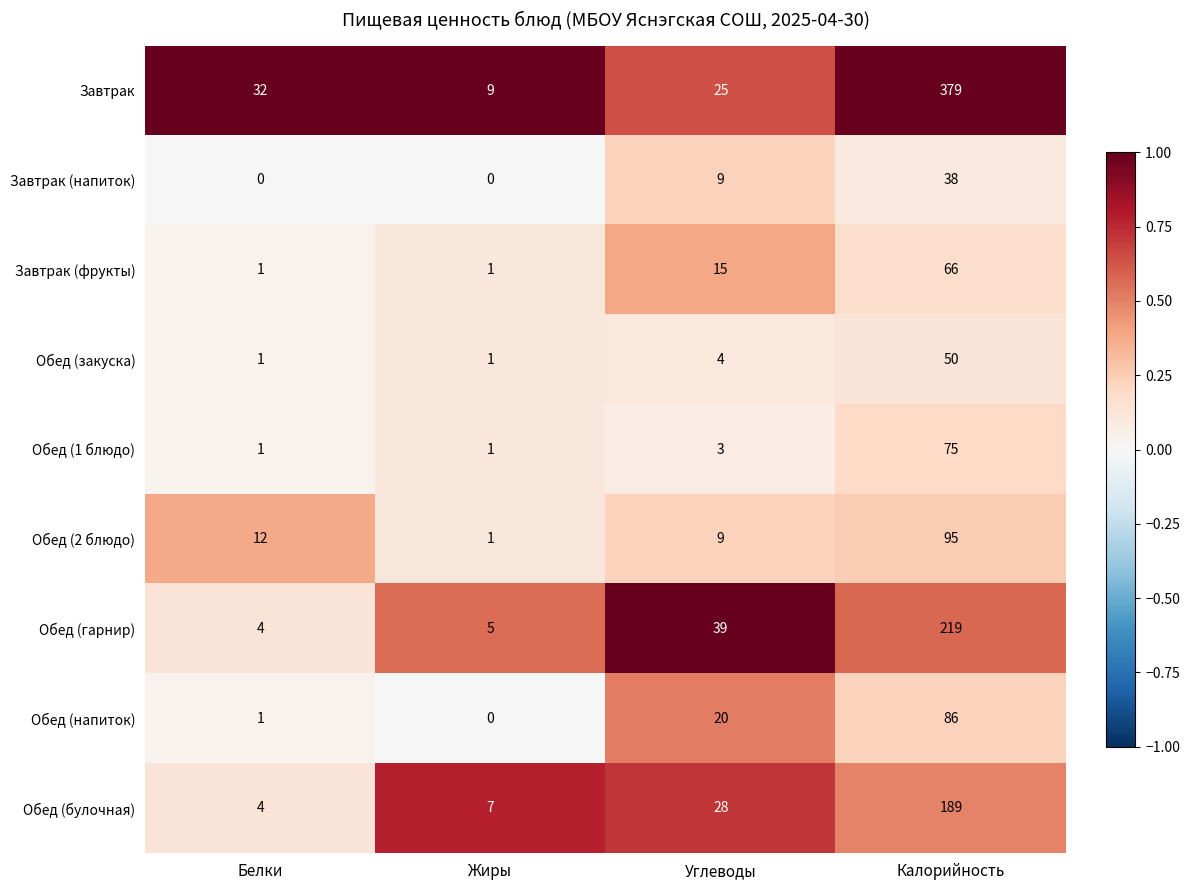

Is it true that Завтрак (напиток) equals 67 at Калорийность?

False